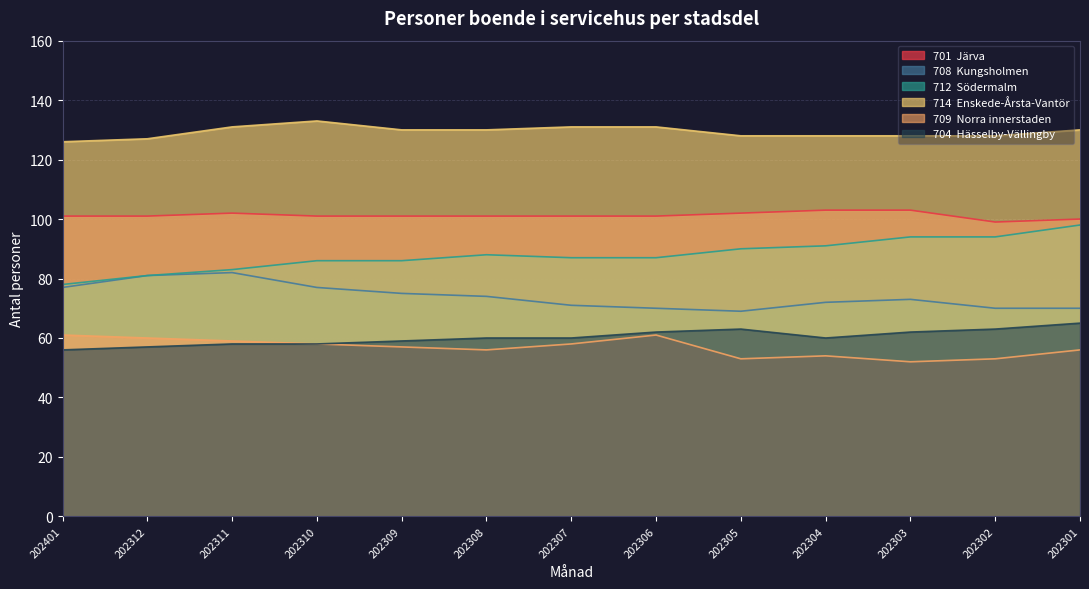

Where is 714  Enskede-Årsta-Vantör nearest to the value 129?

202309